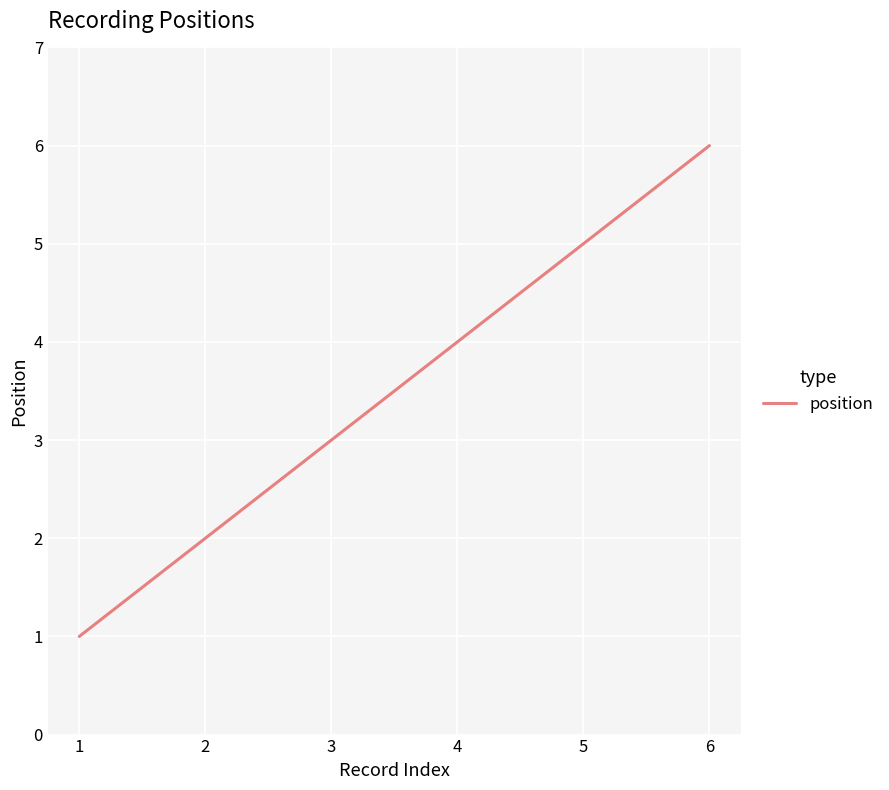

What value does the data have at 2?

2